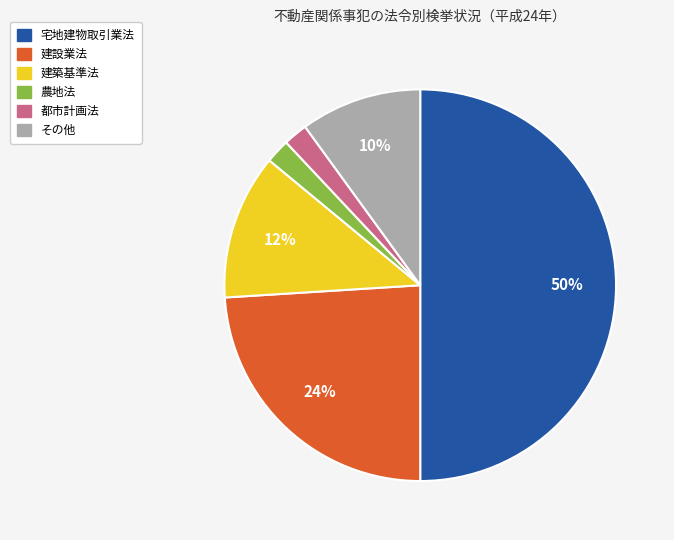

Is the sum of 建設業法 and 農地法 greater than half?

No